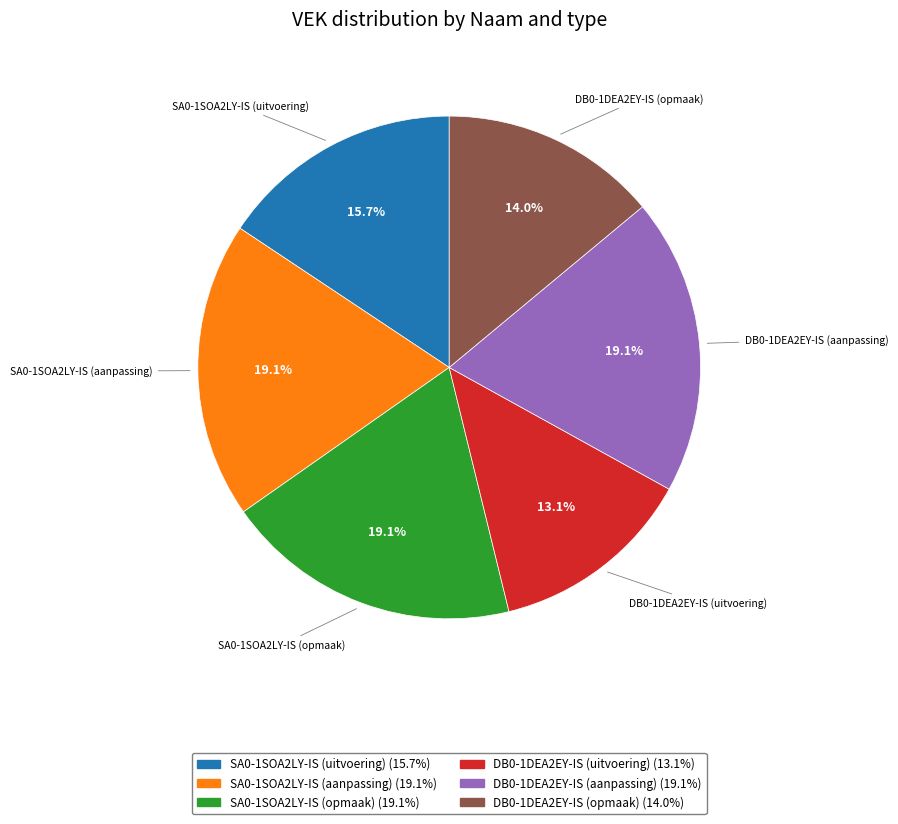

To the nearest percent, what is the average slice percentage?

17%